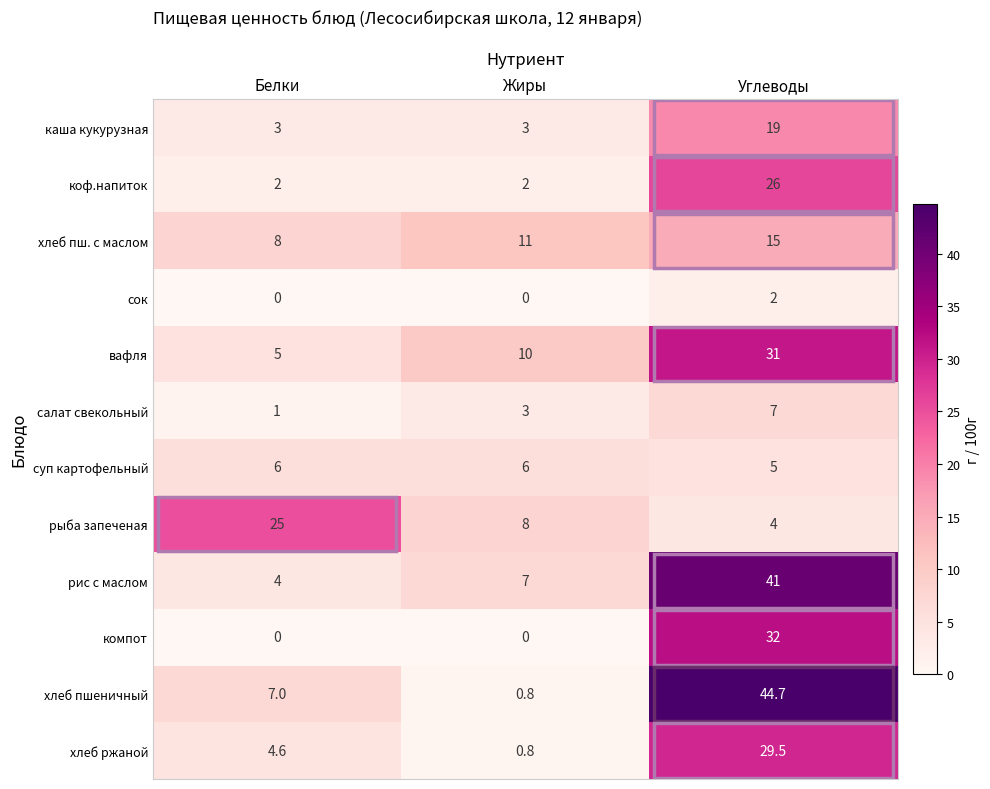

Which series has the widest spread of values?

хлеб пшеничный